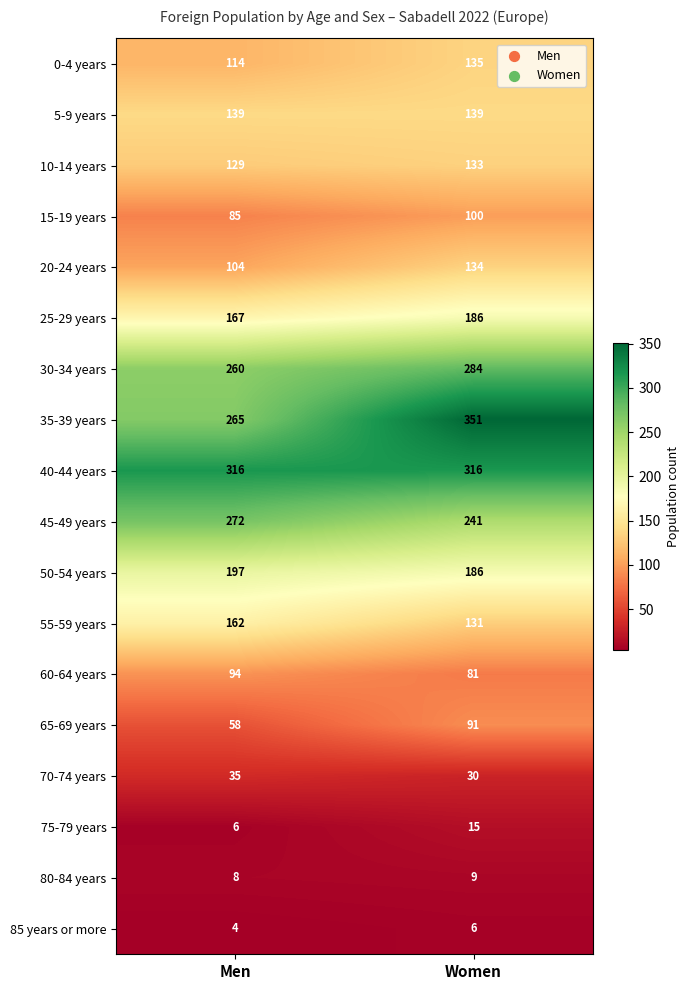

The value of 85 years or more at Men is 4. True or false?

True